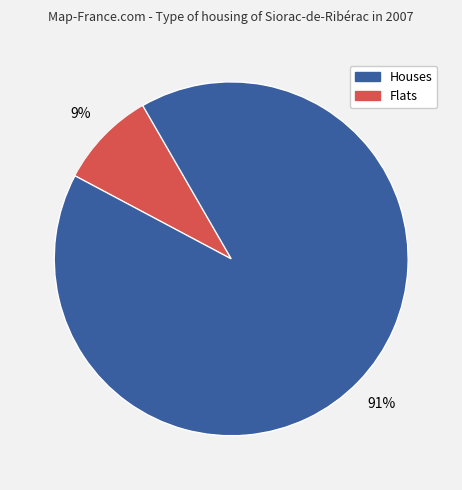

To the nearest percent, what is the difference between the largest and smallest slice percentages?

82%